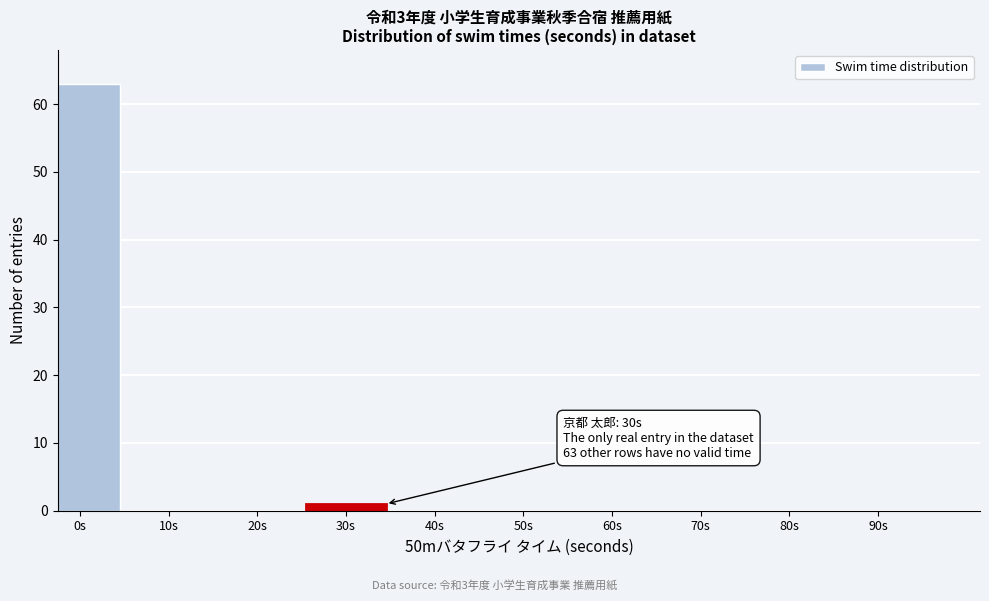

Reading left to right, what are all the values shown in this chart?

0s=63	10s=0	20s=0	30s=1	40s=0	50s=0	60s=0	70s=0	80s=0	90s=0